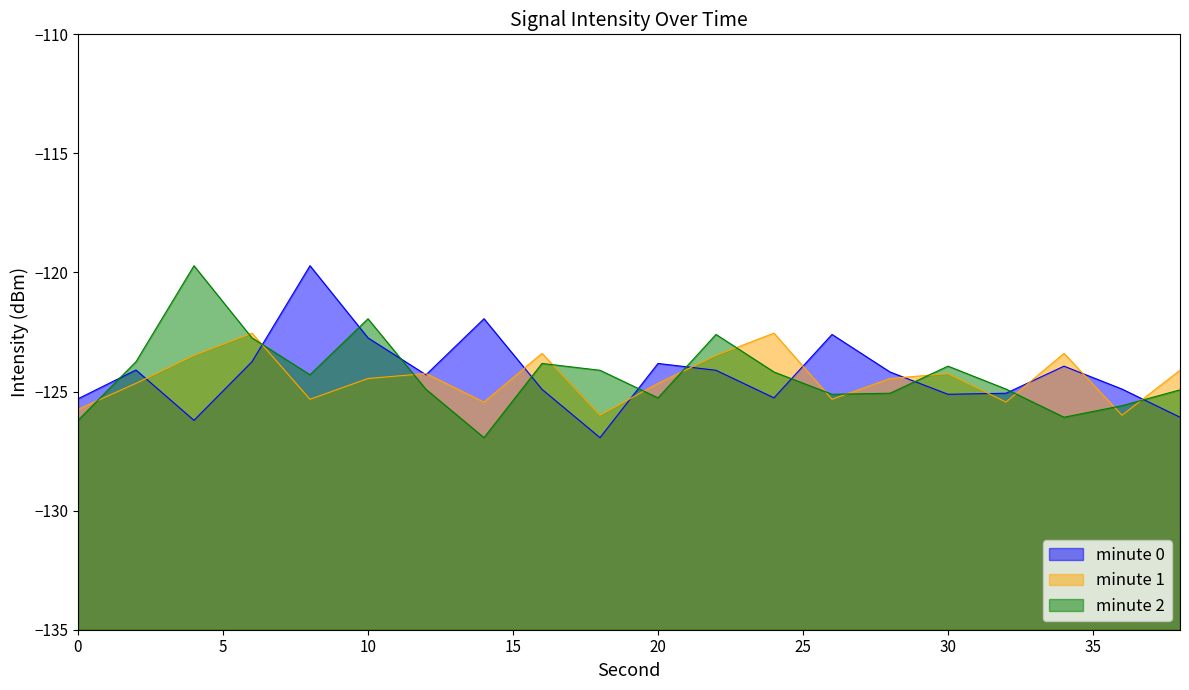

True or false: minute 2 and minute 1 intersect in this chart.

True